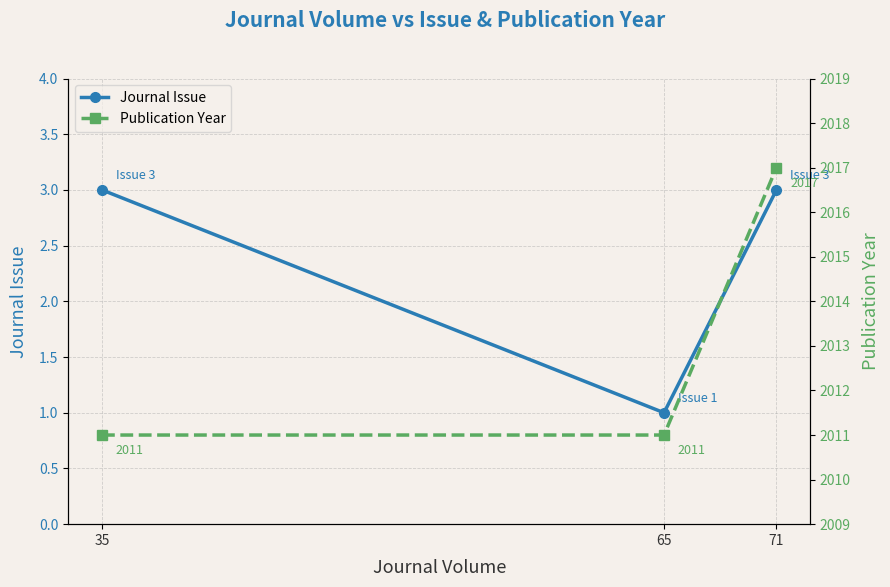

What is the approximate value of Journal Issue at 65?

1